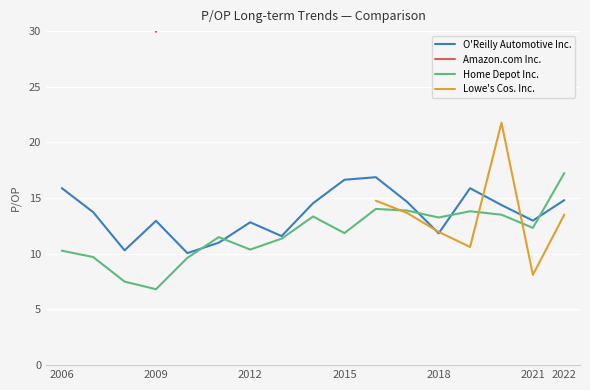

What are all the series names shown in the legend?

O'Reilly Automotive Inc., Amazon.com Inc., Home Depot Inc., Lowe's Cos. Inc.